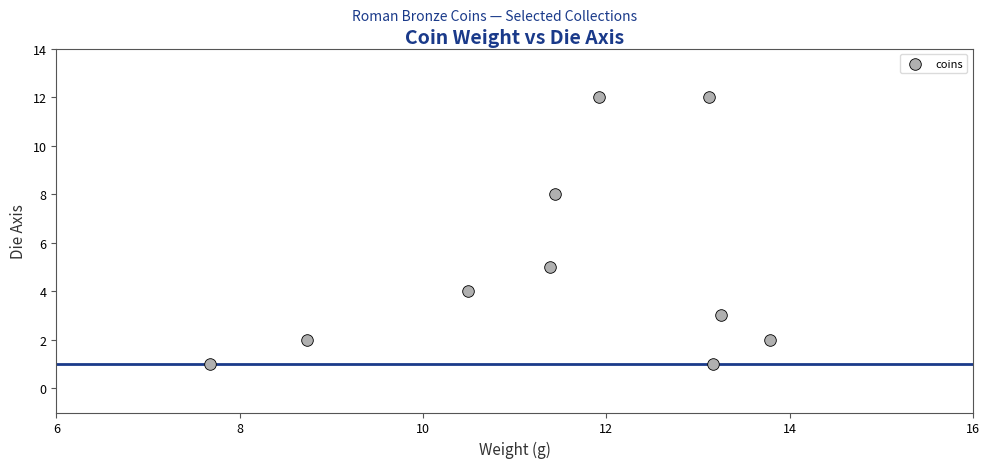

What Y value in the scatter plot is closest to 6?

5